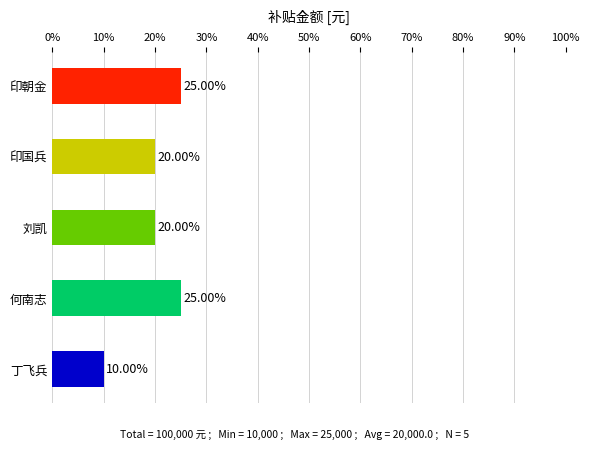

What is the label of the 1st bar from the top?

印朝金